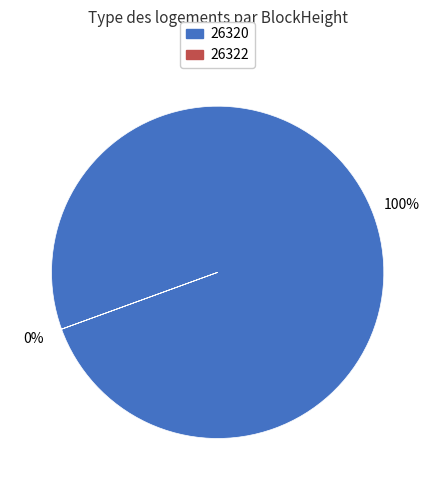

Rank the categories by value from lowest to highest.

26322, 26320